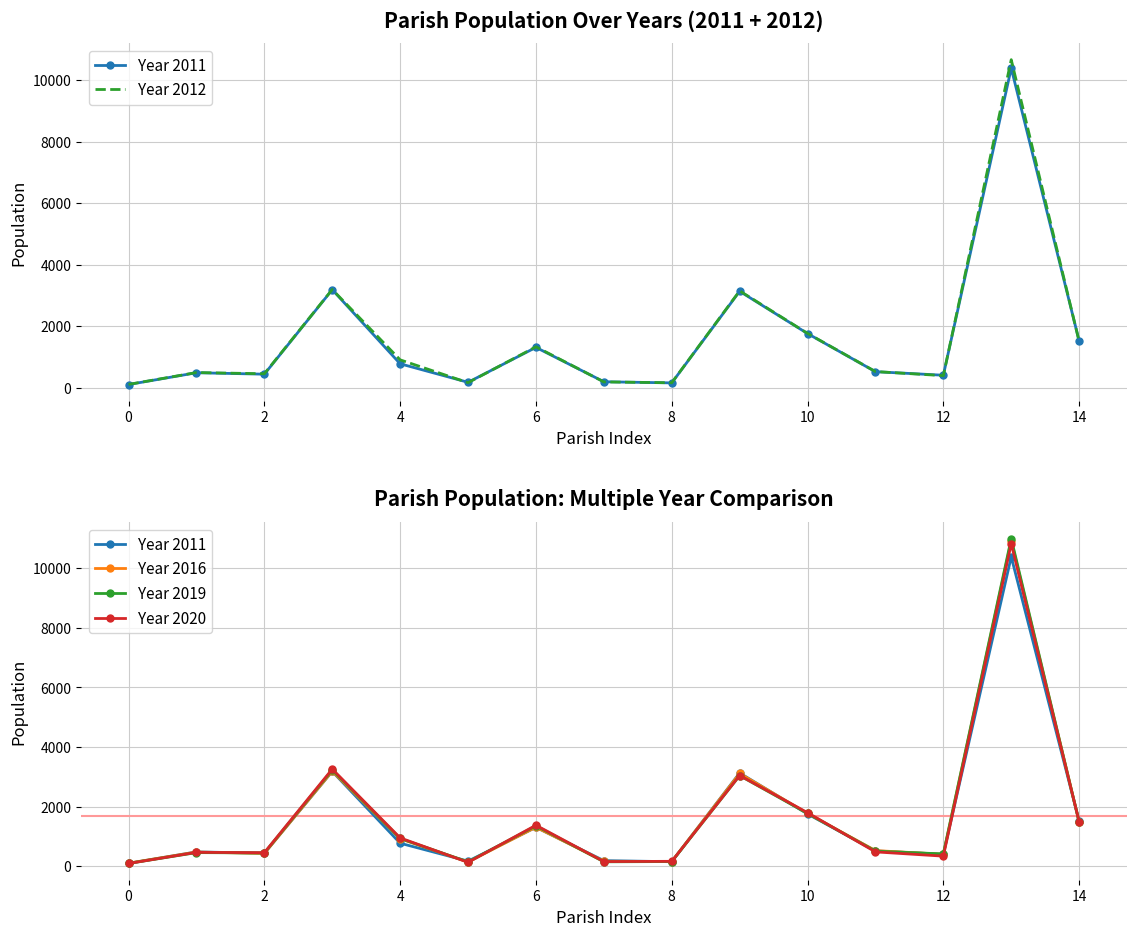

How many interior local peaks does the Year 2020 series have?

5